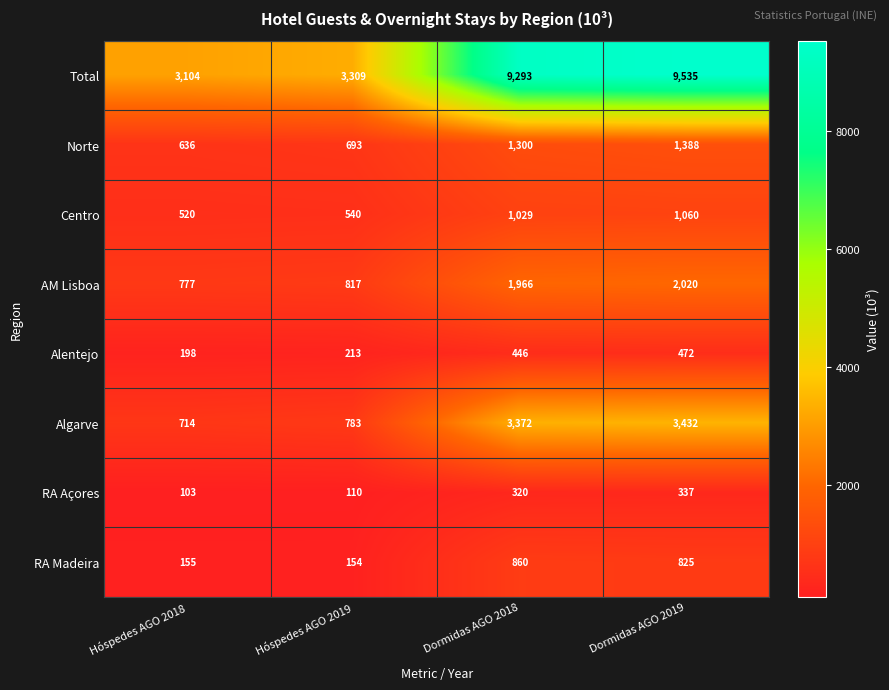

What is the minimum value shown in the chart?

103